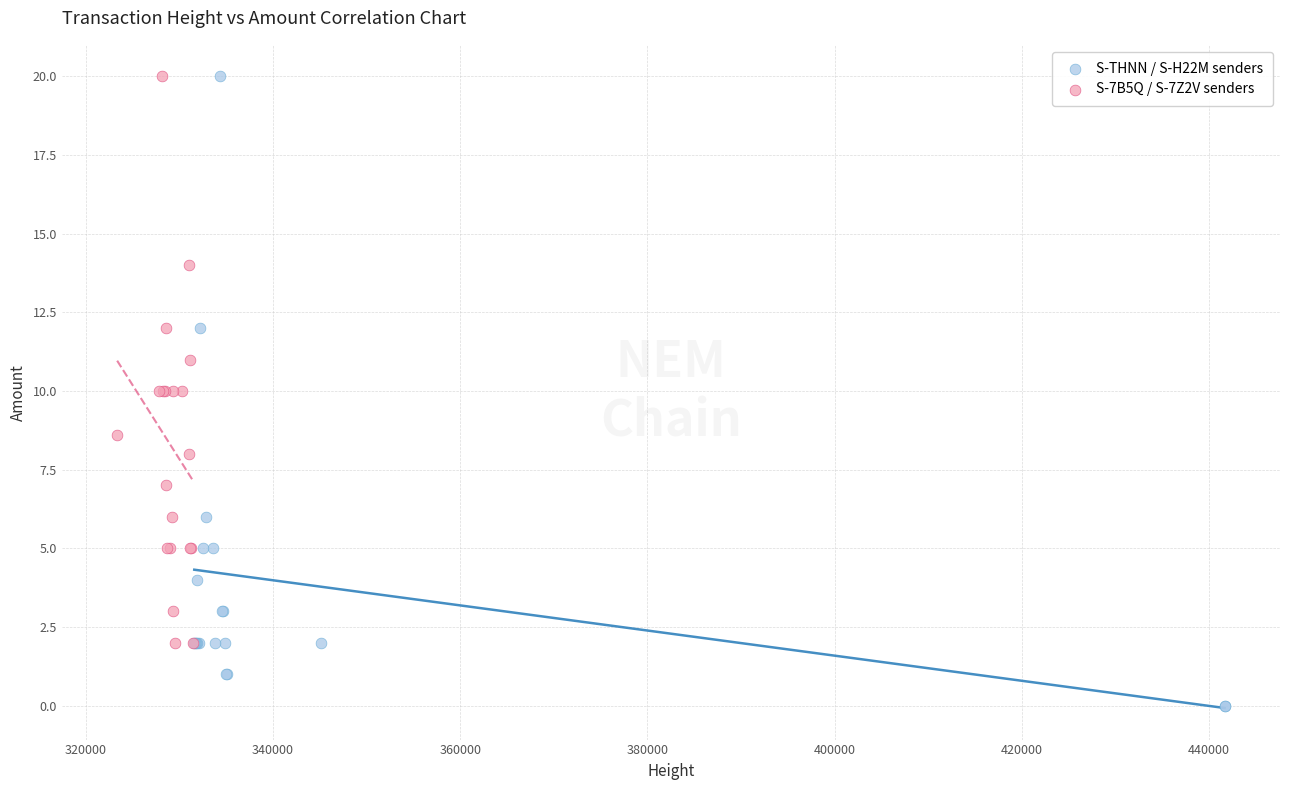

Which series has the widest spread of Y values?

S-THNN / S-H22M senders